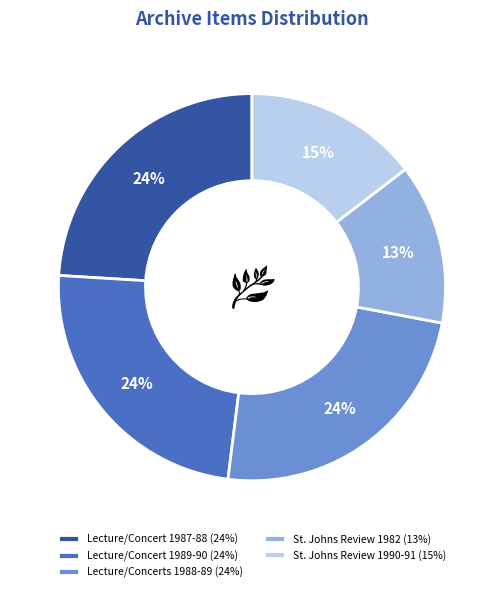

How many segments does this pie chart have?

5